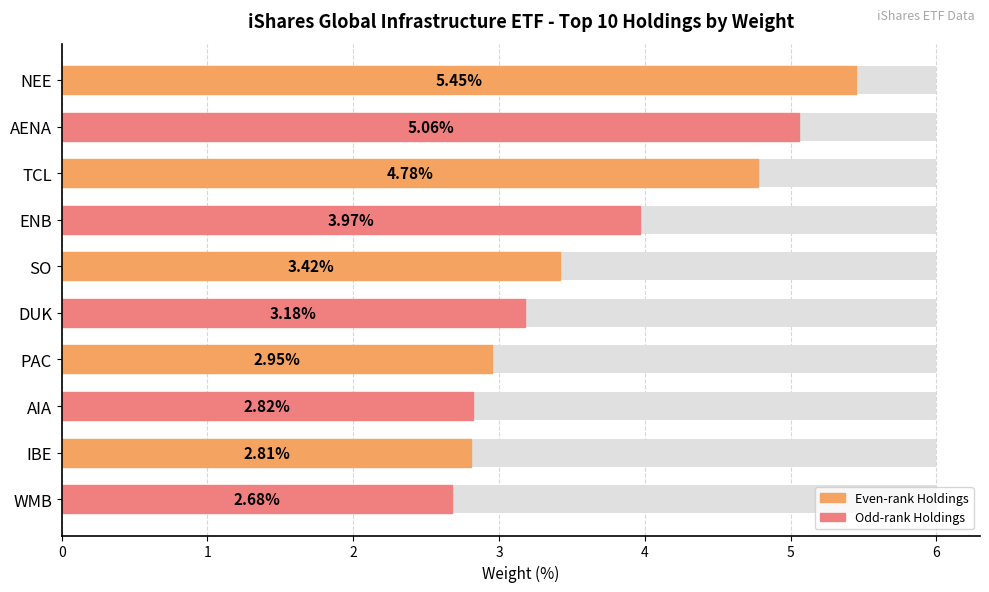

The chart shows a value of 4.4 at IBE. True or false?

False